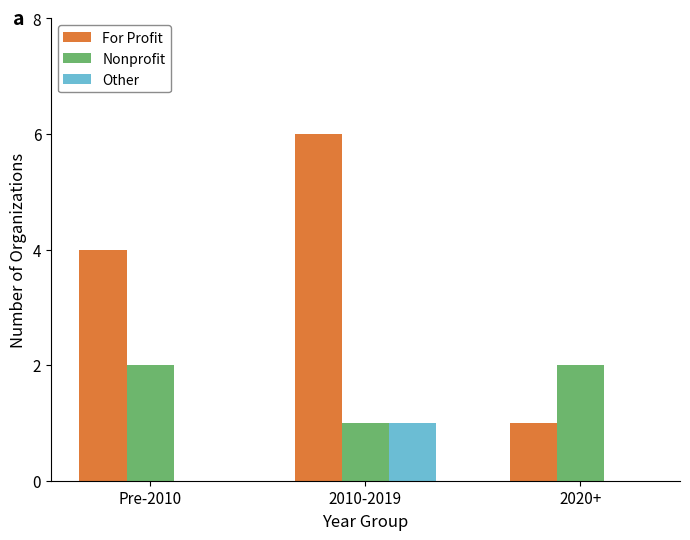

How many distinct data groups are displayed?

3